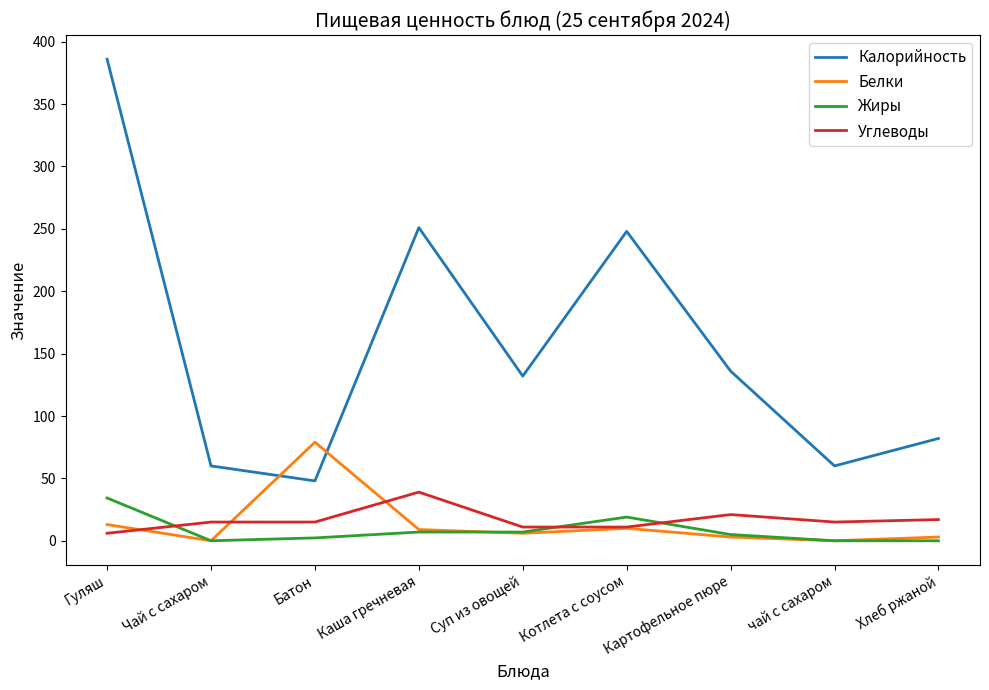

What is the maximum value shown in the chart?

386.0